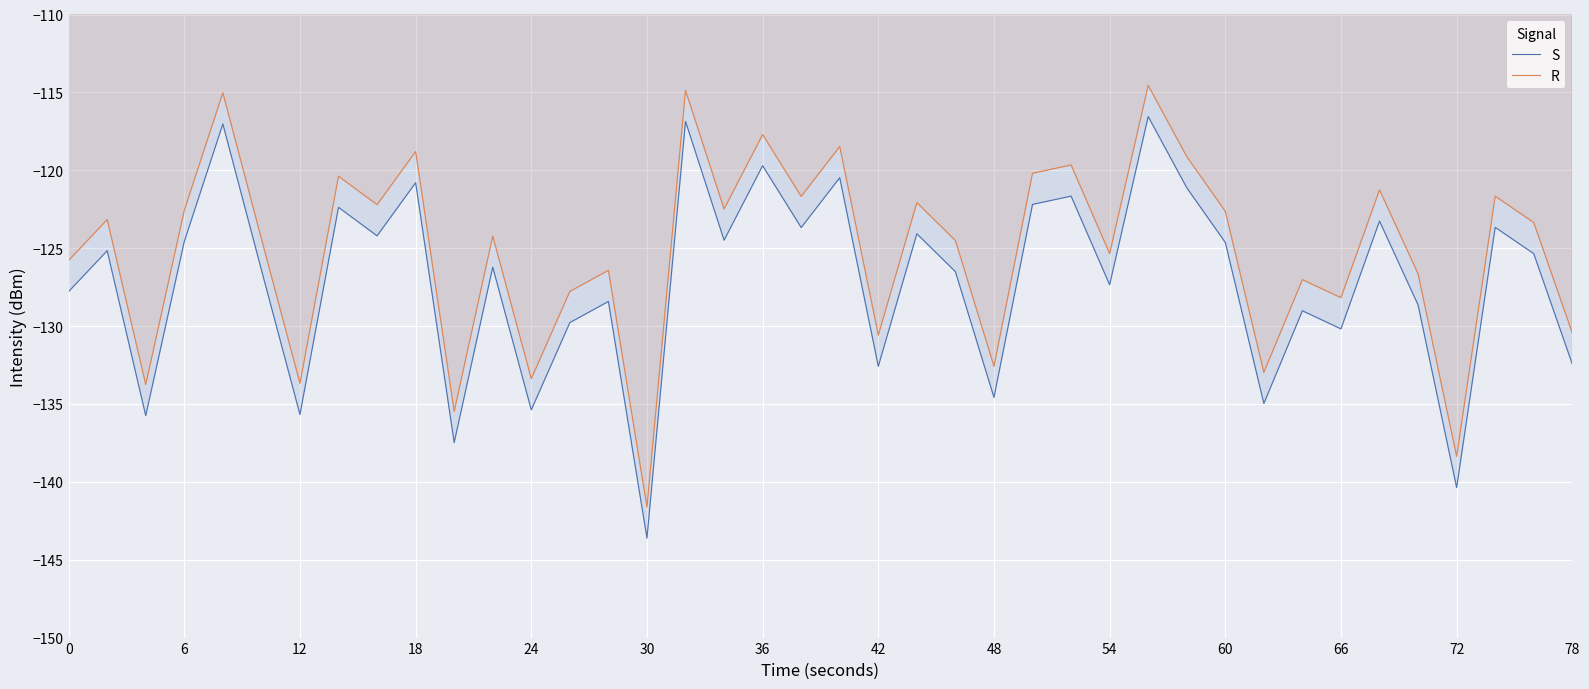

At which category does the chart reach its minimum across all series?

30